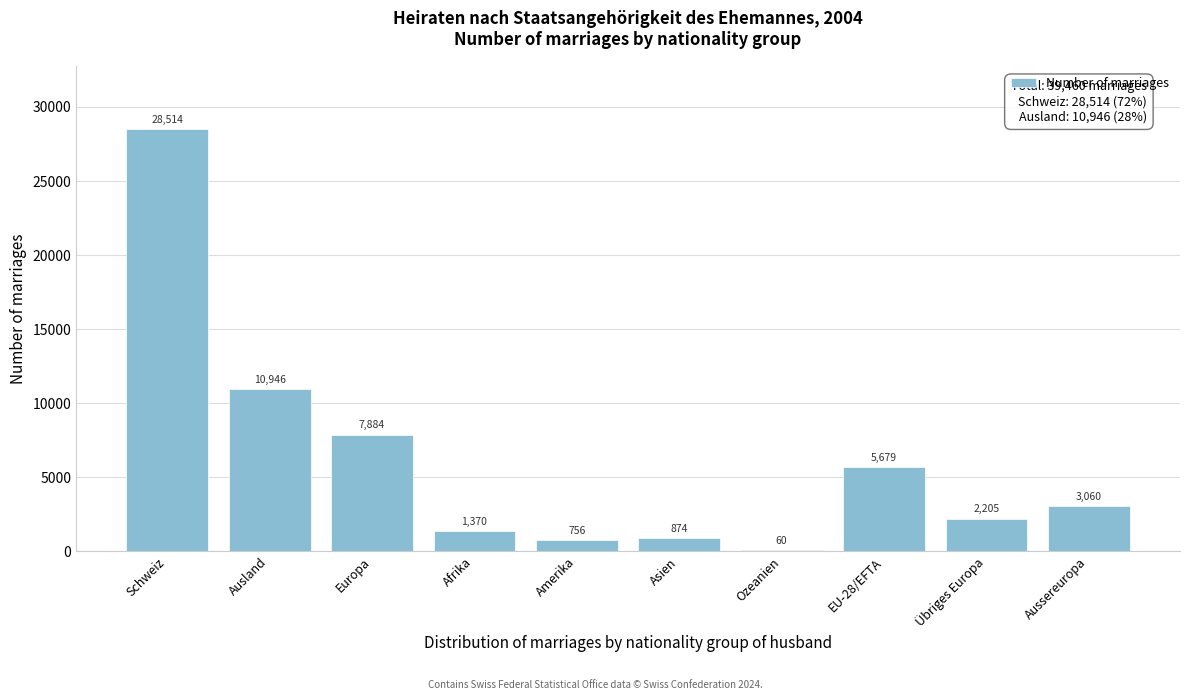

Reading left to right, transcribe all the data shown in this chart.

Schweiz=28514	Ausland=10946	Europa=7884	Afrika=1370	Amerika=756	Asien=874	Ozeanien=60	EU-28/EFTA=5679	Übriges Europa=2205	Aussereuropa=3060